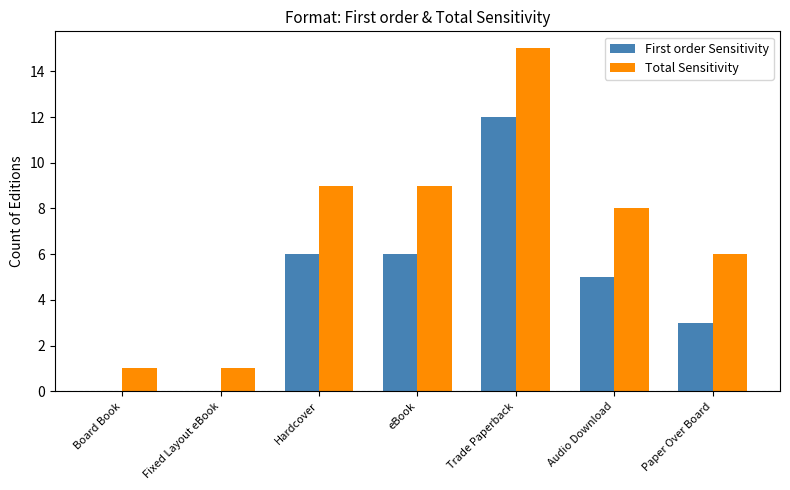

Which category has the highest value across all series?

Trade Paperback